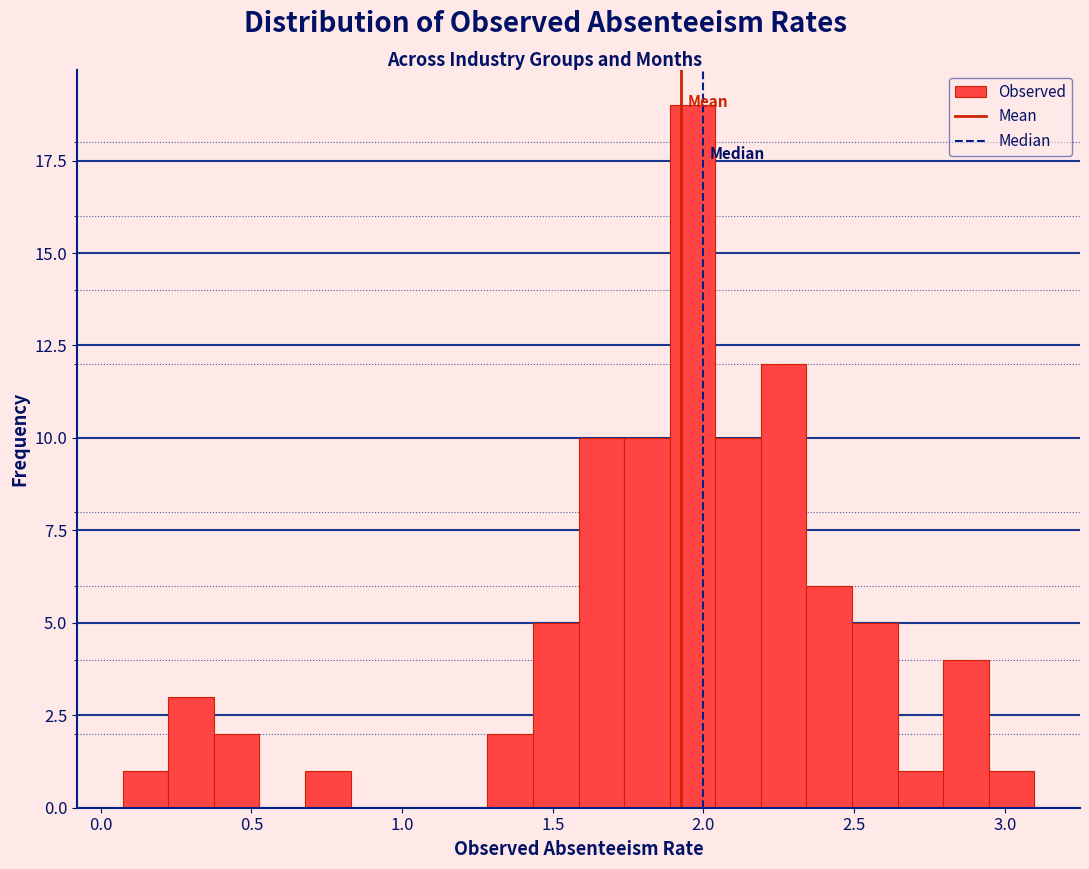

Read against the x-axis, roughly where is the centre of the tallest bar?

1.95